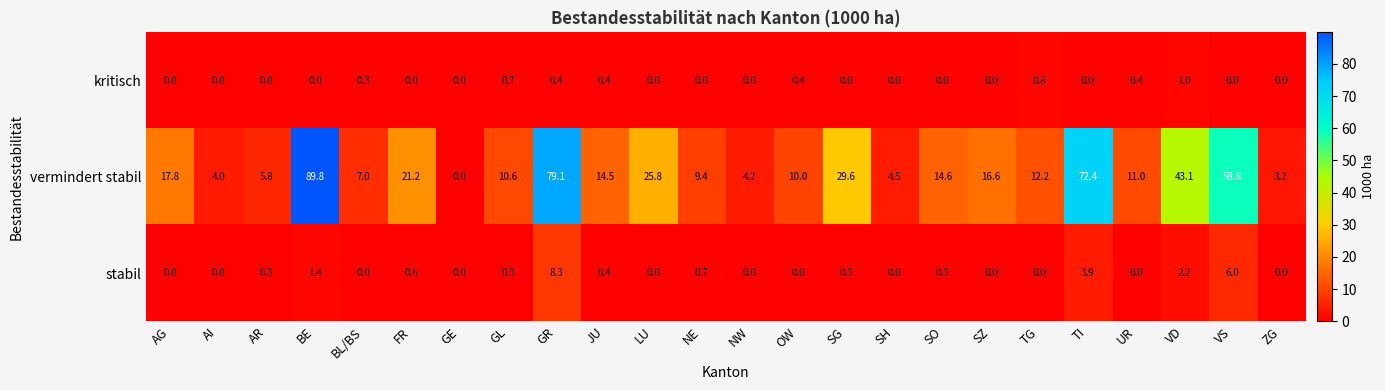

What is the highest value of the kritisch series?

1.0